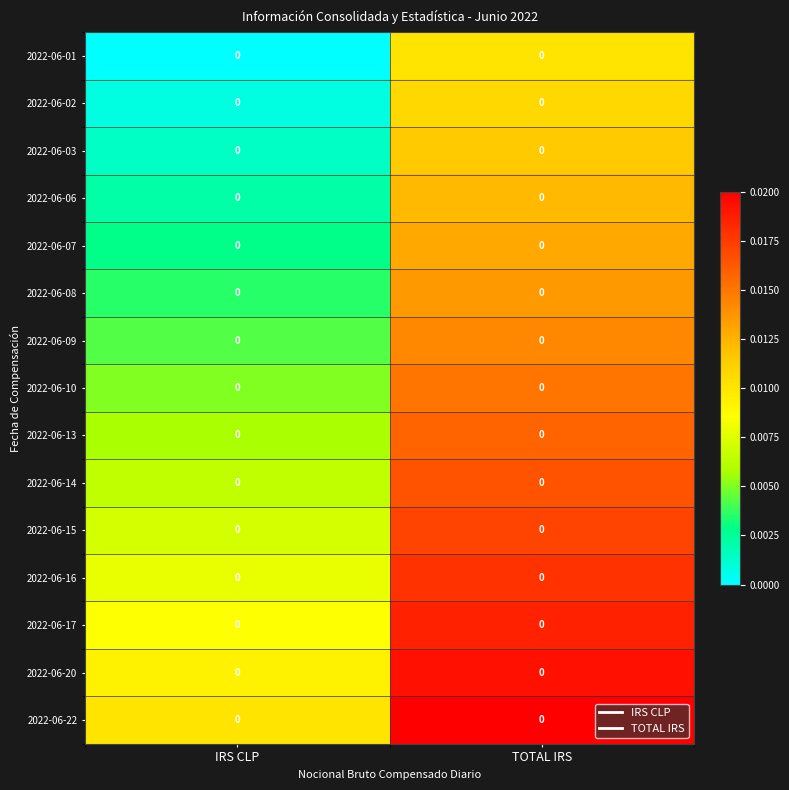

Is the value of 2022-06-10 at IRS CLP greater than the value of 2022-06-07 at IRS CLP?

Yes